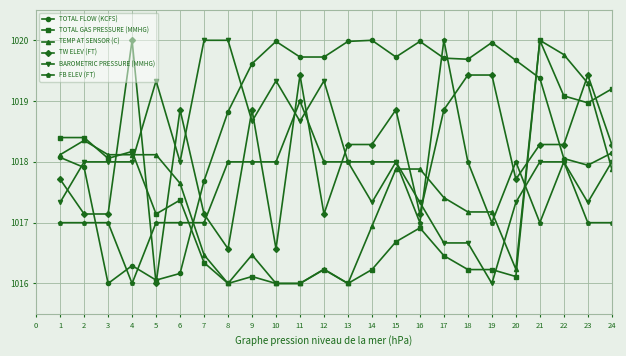

At which label does TW ELEV (FT) first exceed 1018?

4